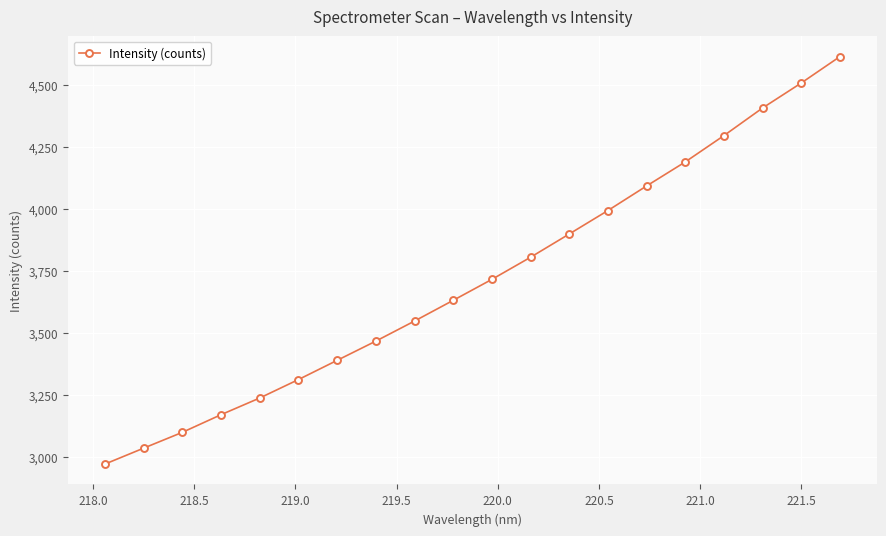

What is the difference between the maximum and minimum values?

1643.8